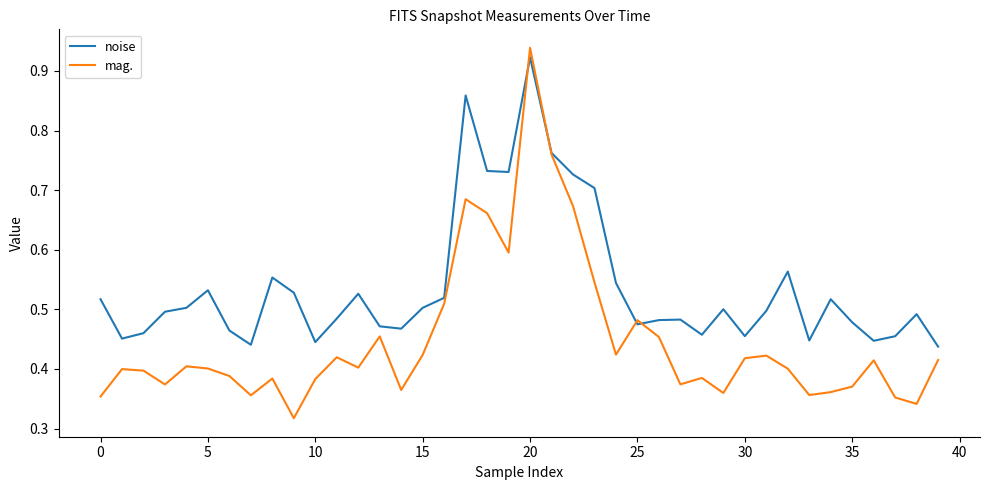

Which series has the largest range (max minus min)?

mag.